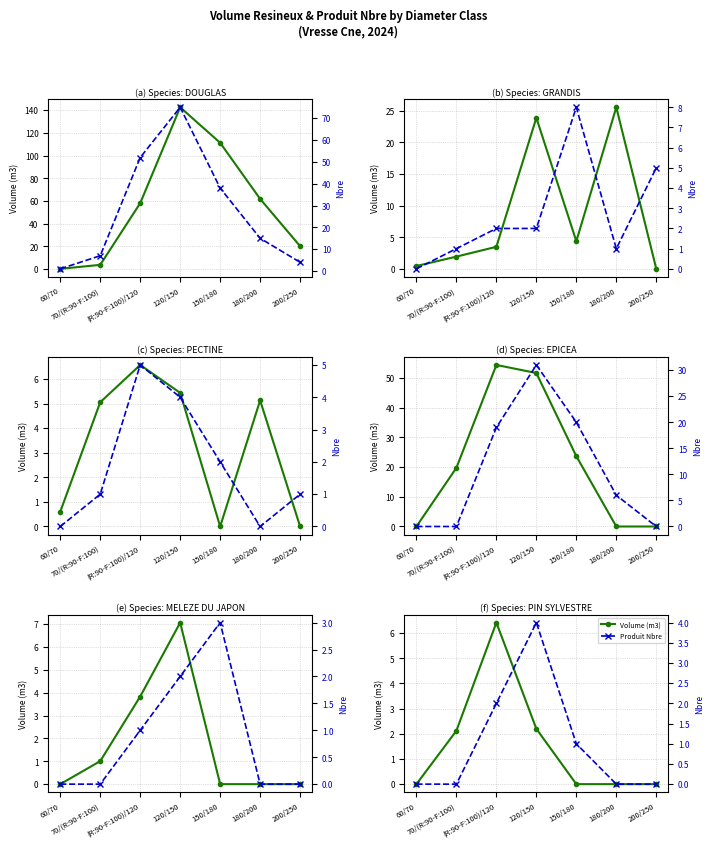

Rank the series at 150/180 from lowest to highest value.

Volume (m3), Produit Nbre